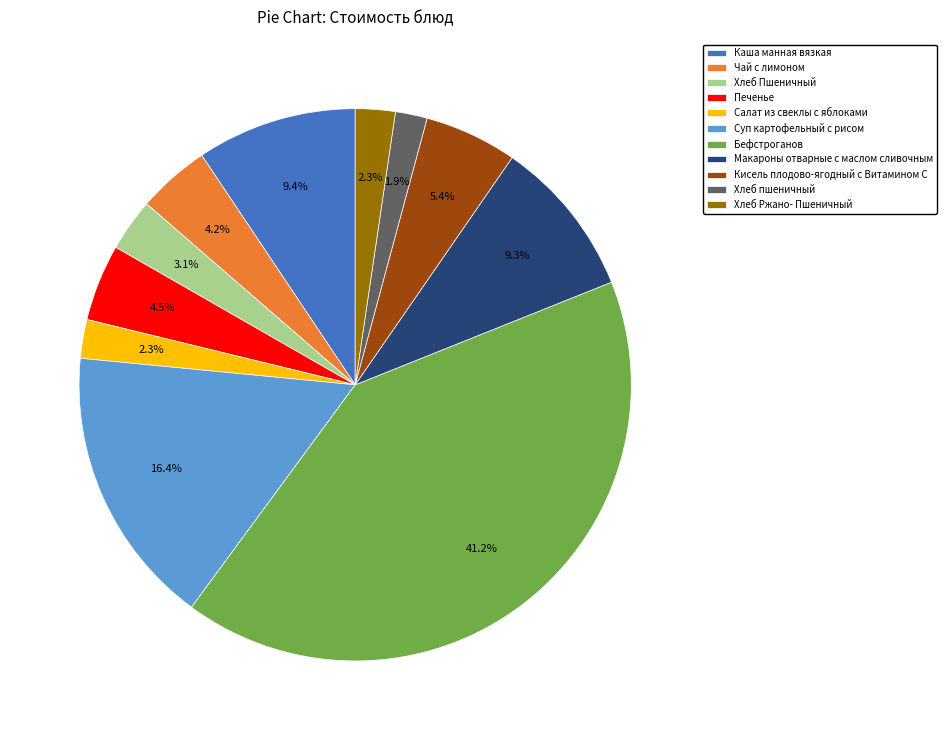

The Хлеб Ржано- Пшеничный slice represents 2% of the pie. True or false?

True